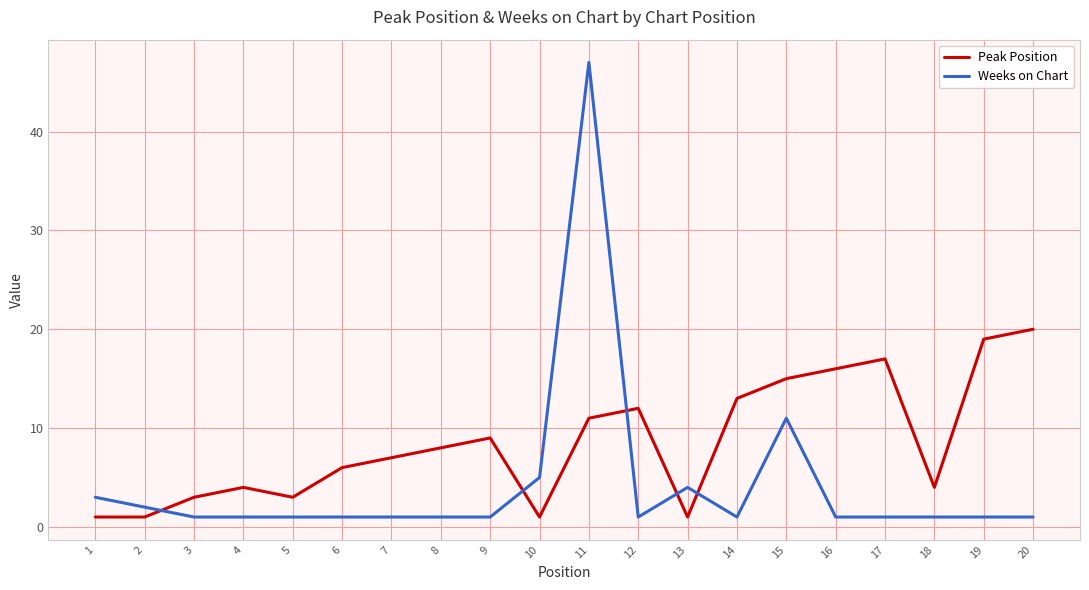

What is the highest value of the Weeks on Chart series?

47